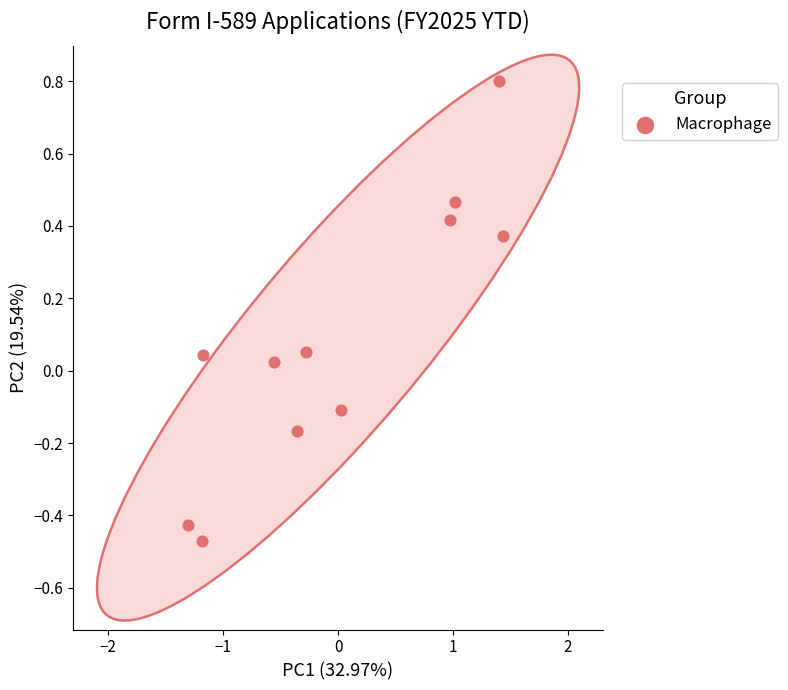

What is the range of X values (max minus min)?

2.7